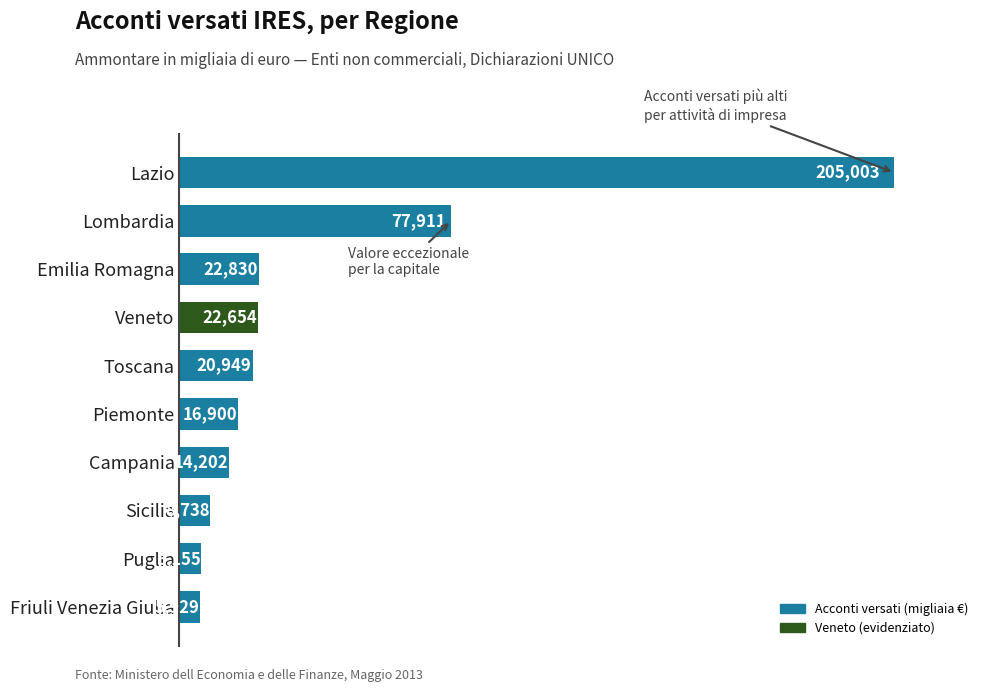

How many bars are there in total?

10